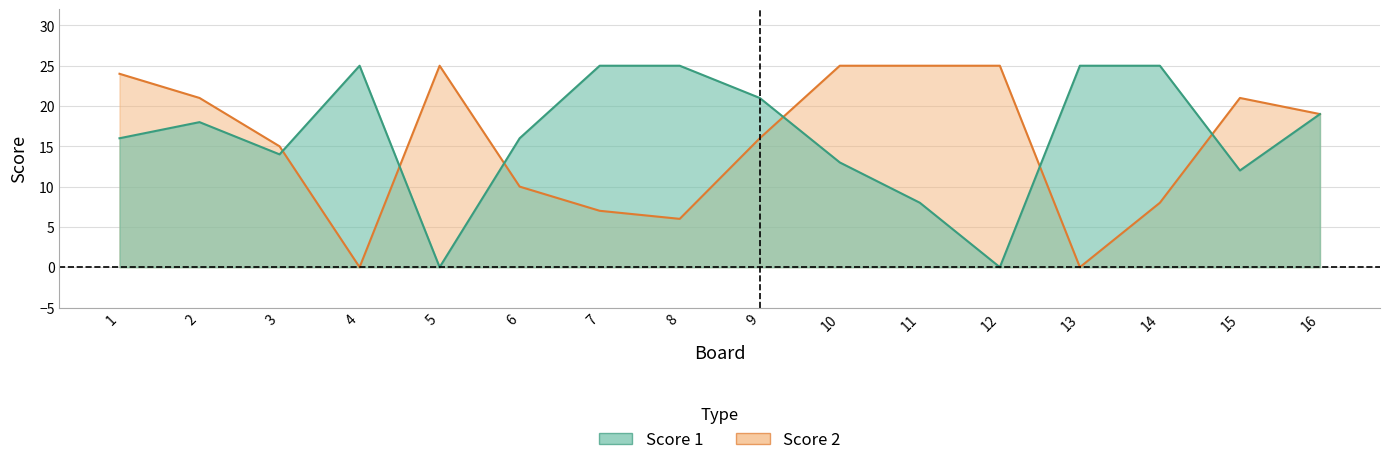

Reading right to left, list all the values displayed in this chart.

Score 1: 16=19	15=12	14=25	13=25	12=0	11=8	10=13	9=21	8=25	7=25	6=16	5=0	4=25	3=14	2=18	1=16
Score 2: 16=19	15=21	14=8	13=0	12=25	11=25	10=25	9=16	8=6	7=7	6=10	5=25	4=0	3=15	2=21	1=24